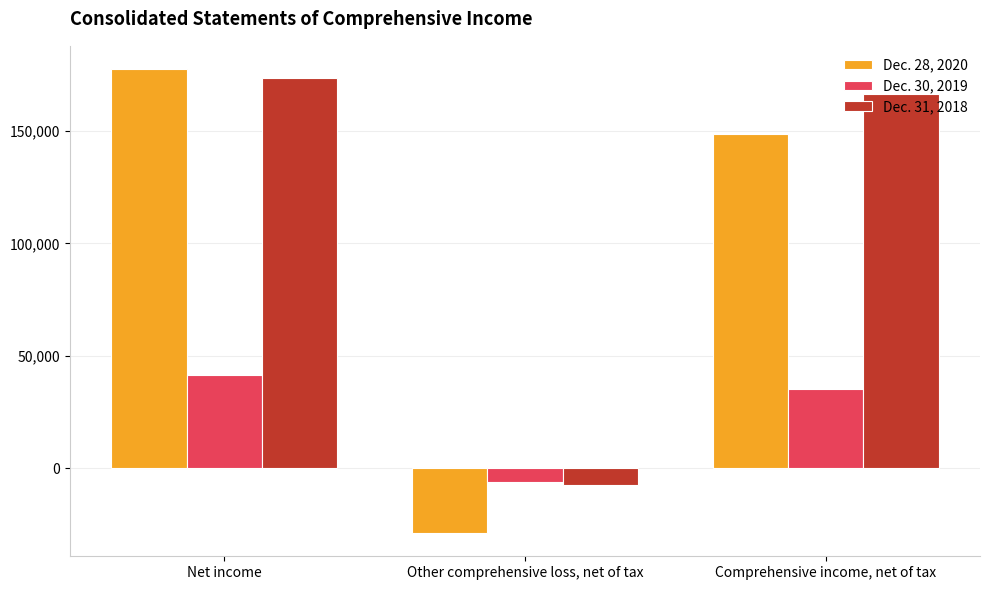

Which series has the widest spread of values?

Dec. 28, 2020